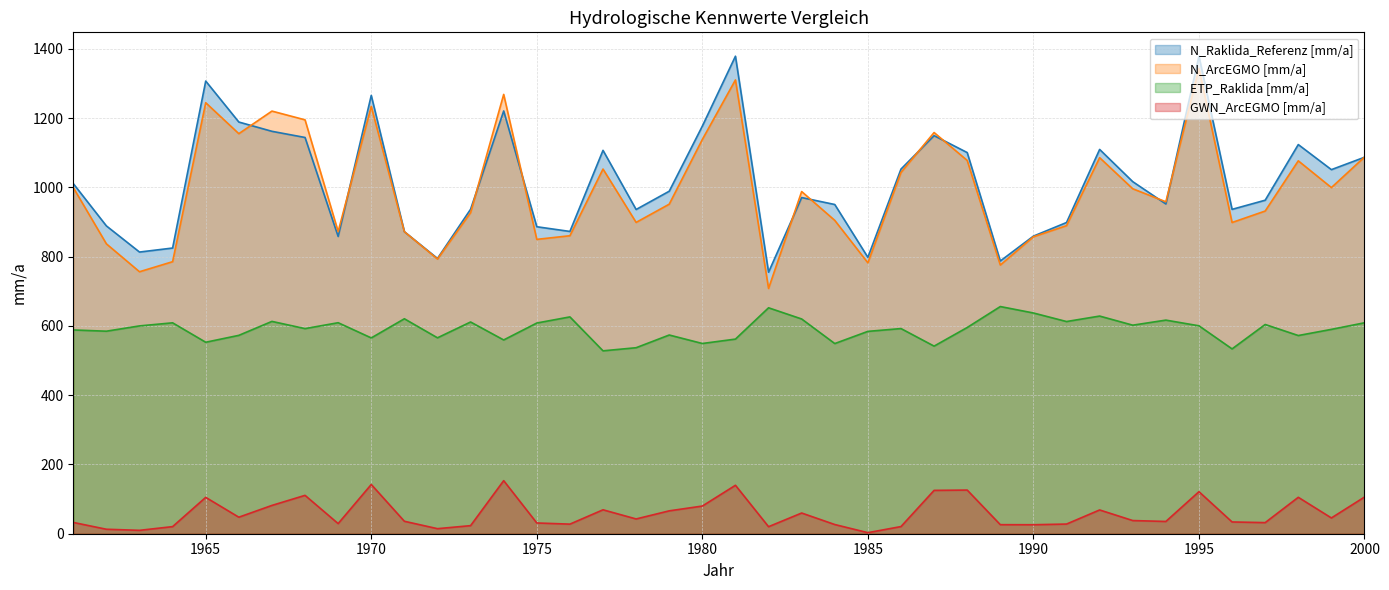

Where is N_ArcEGMO [mm/a] nearest to the value 1025?

1986